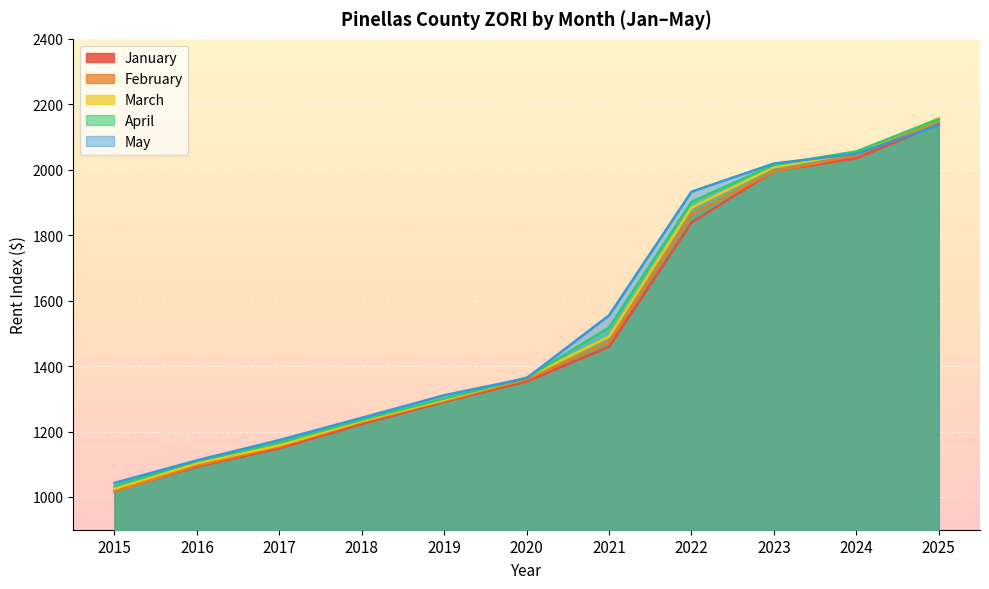

Rank the series by their maximum value, from highest to lowest.

March, April, February, January, May